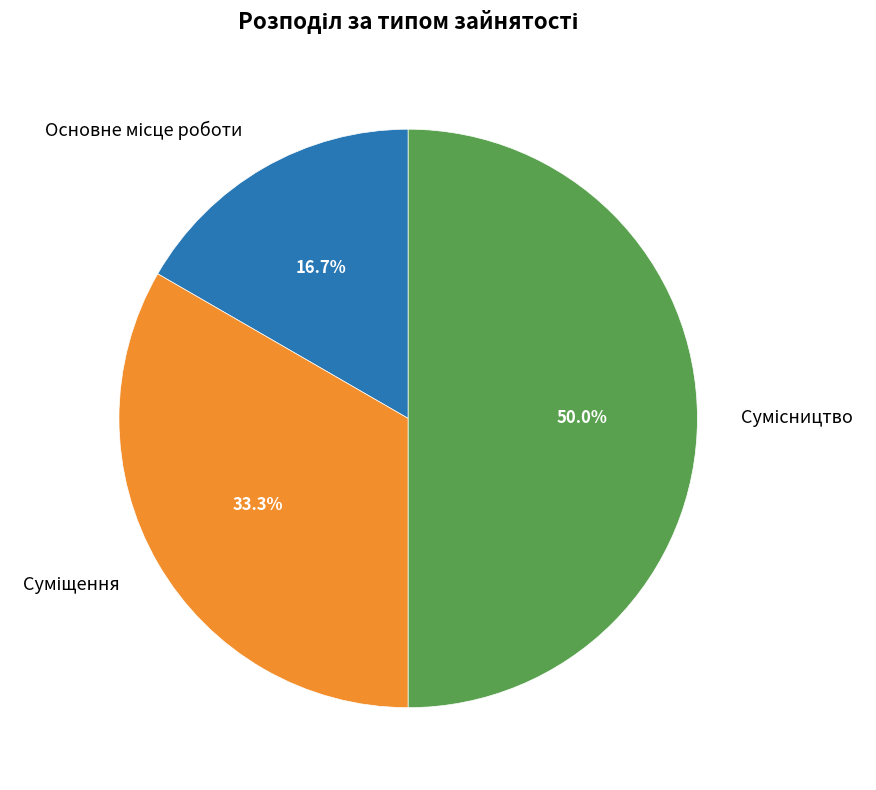

What is the ratio of the value at Суміщення to the value at Сумісництво?

0.7